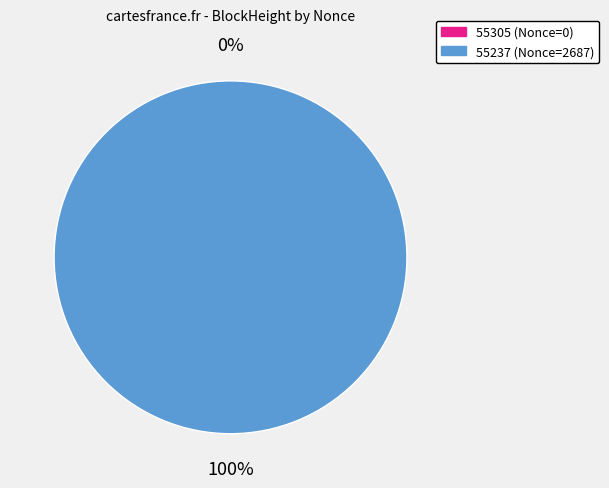

To the nearest percent, what is the difference between the largest and smallest slice percentages?

100%